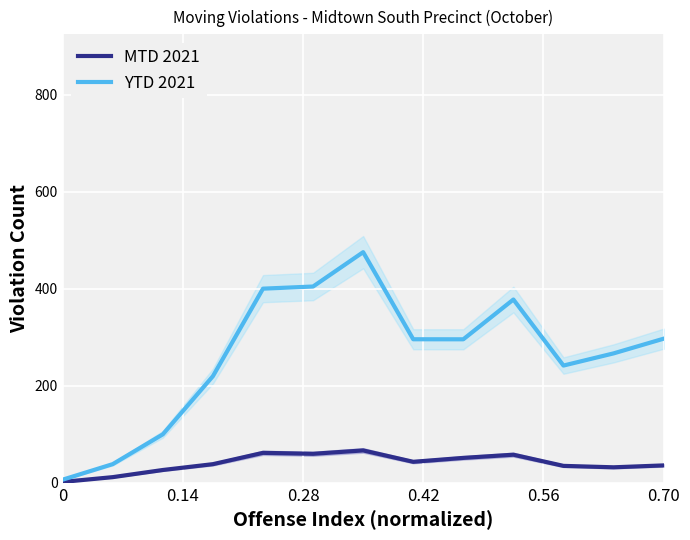

What is the approximate value of MTD 2021 at 0.70?

35.7